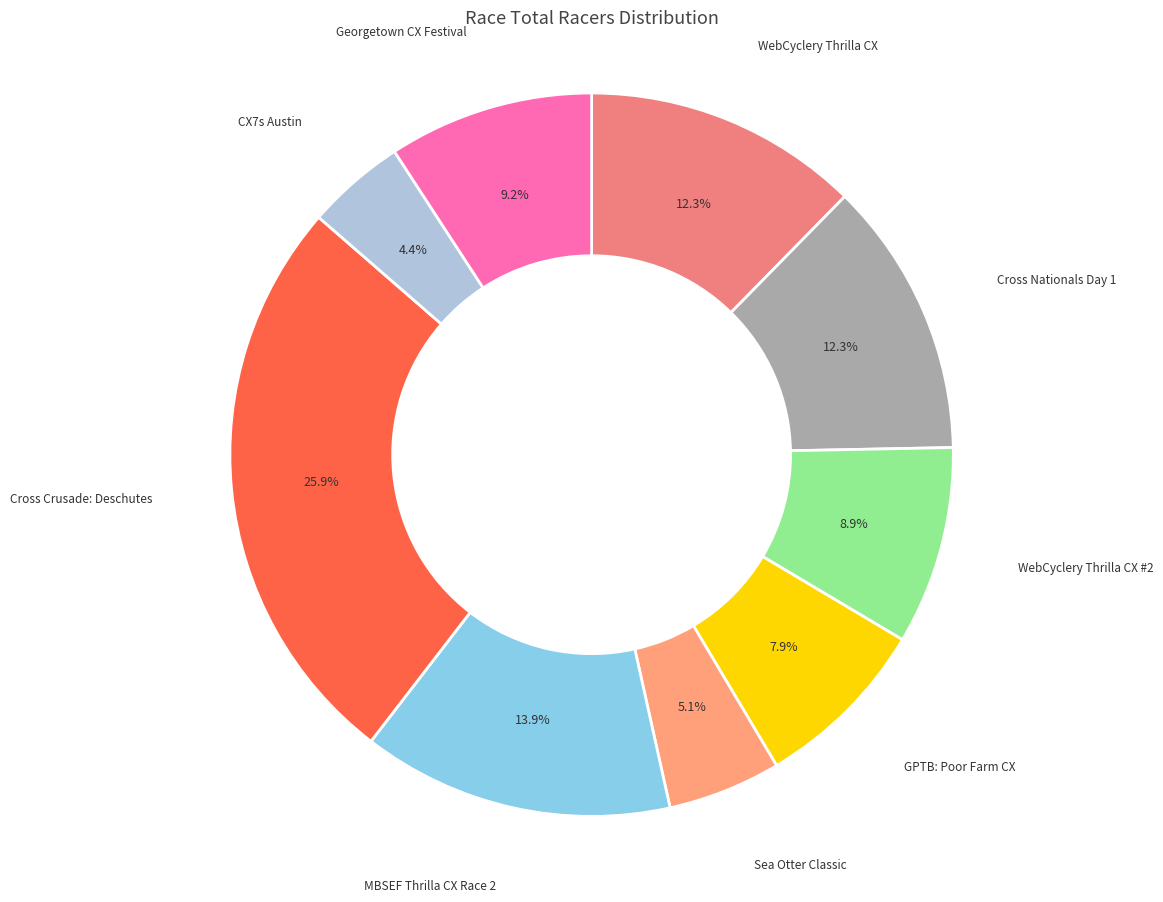

Count the number of slices in the pie.

9